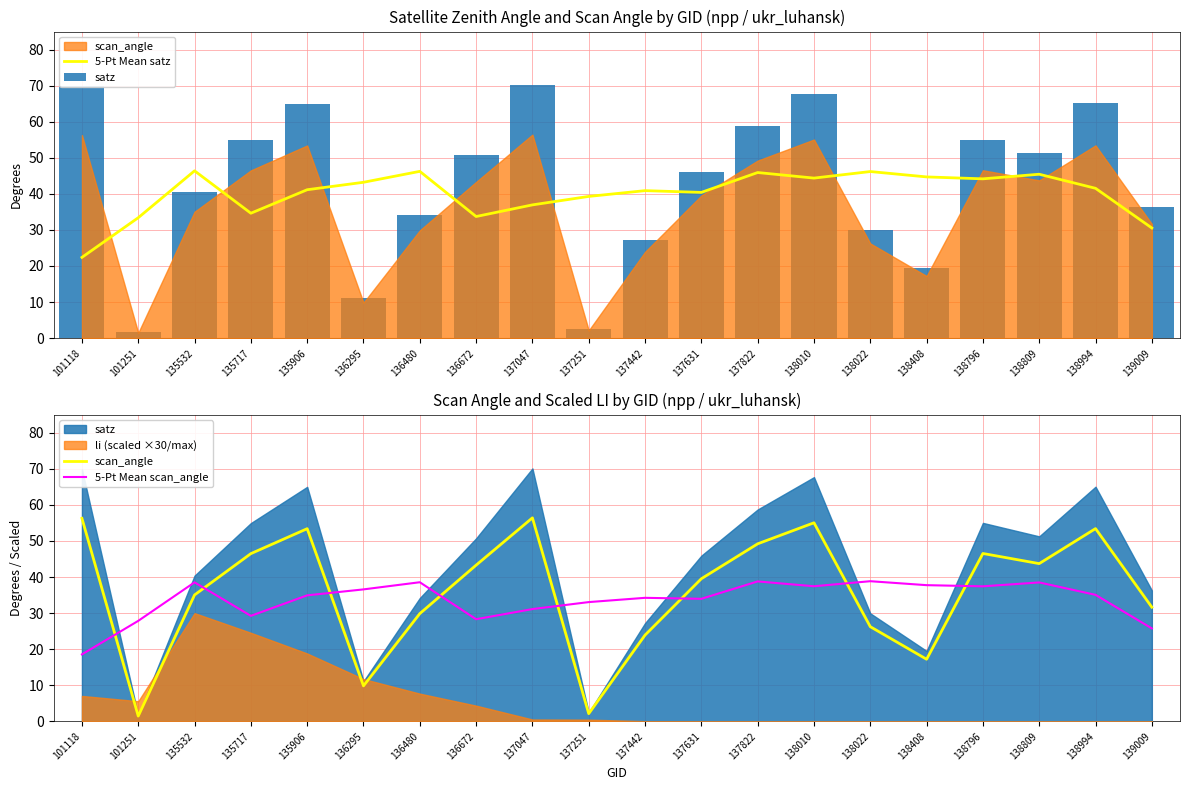

How many series are shown in this chart?

4